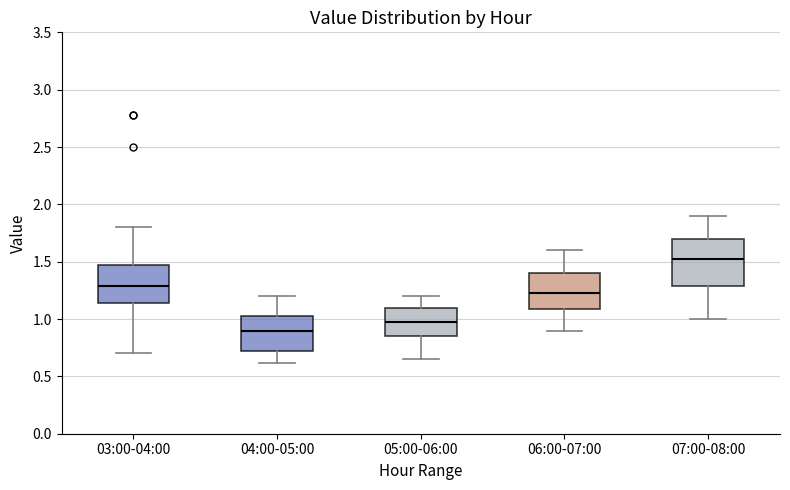

Which box is the tallest, from its lower edge to its upper edge?

07:00-08:00